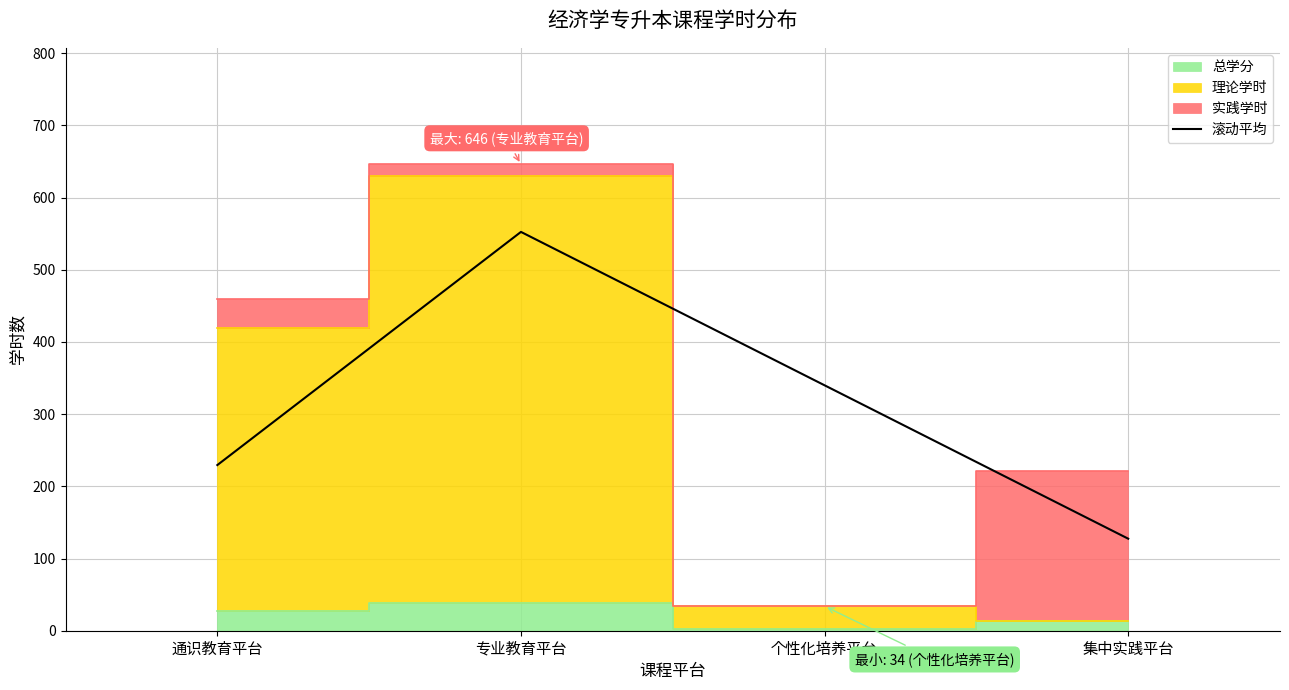

The 滚动平均 series shows 869.3 at 专业教育平台. True or false?

False